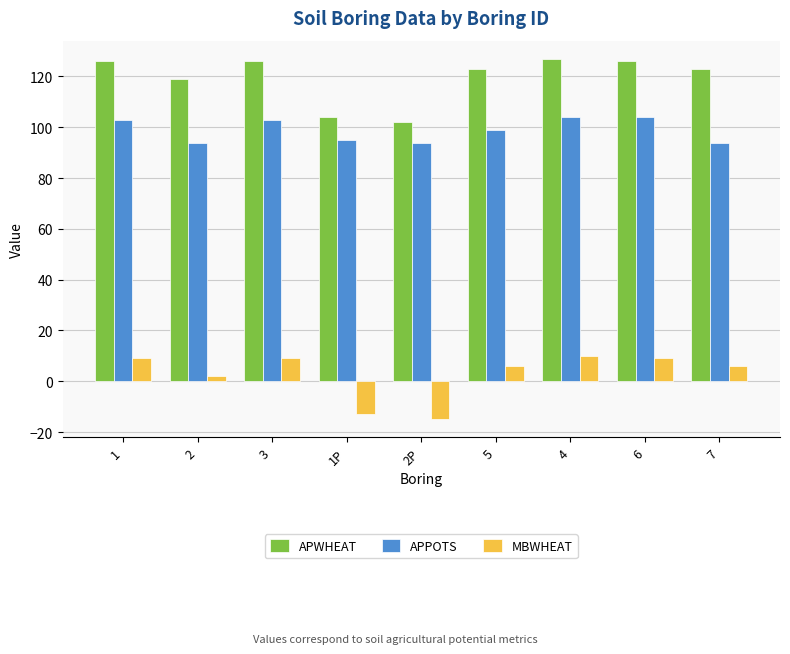

What is the average value of the APPOTS series?

99